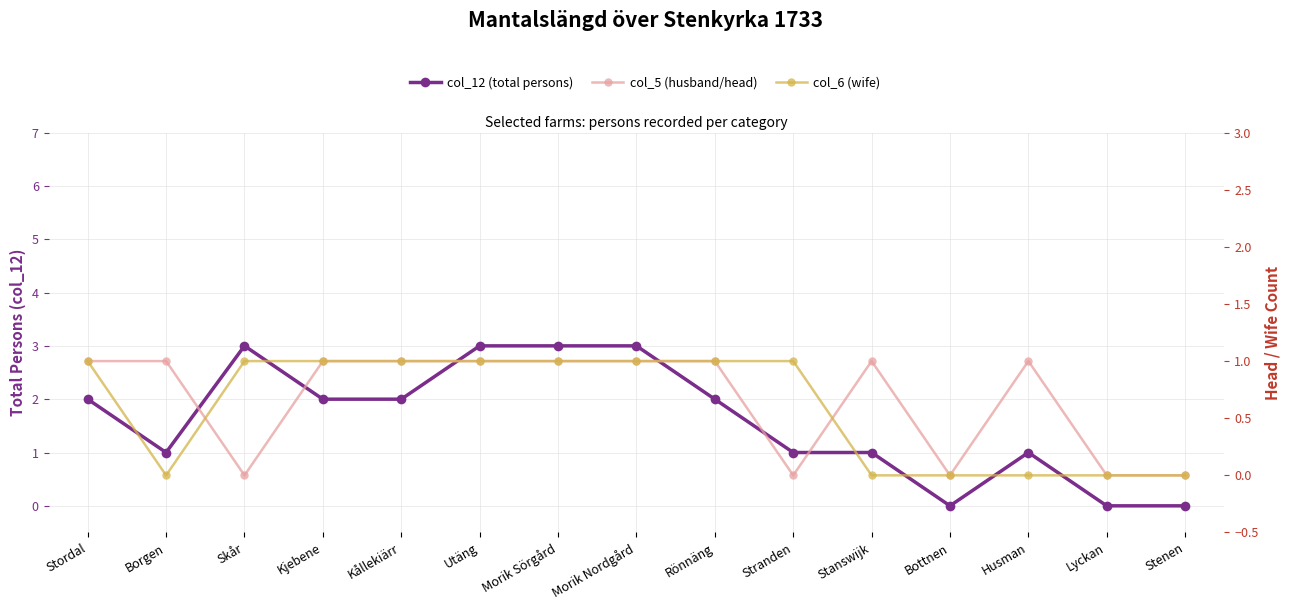

What is the average value of the col_5 (husband/head) series?

1